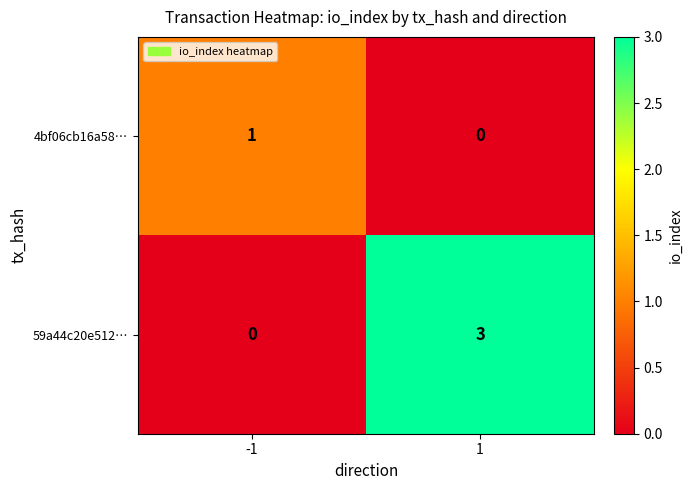

What is the highest value of the 59a44c20e512… series?

3